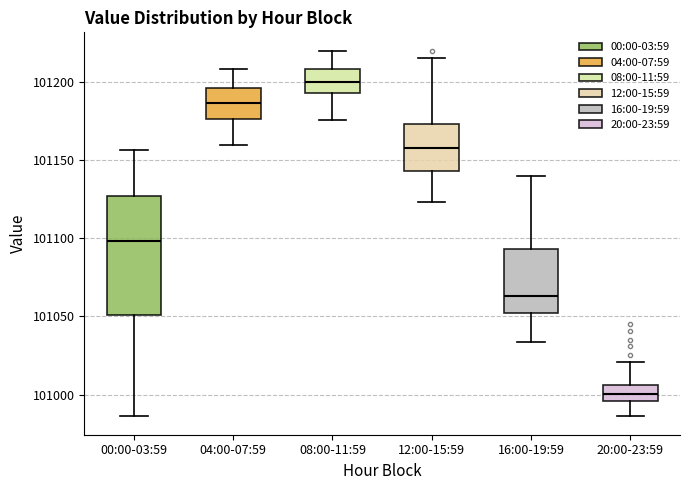

Which box is the tallest, from its lower edge to its upper edge?

00:00-03:59